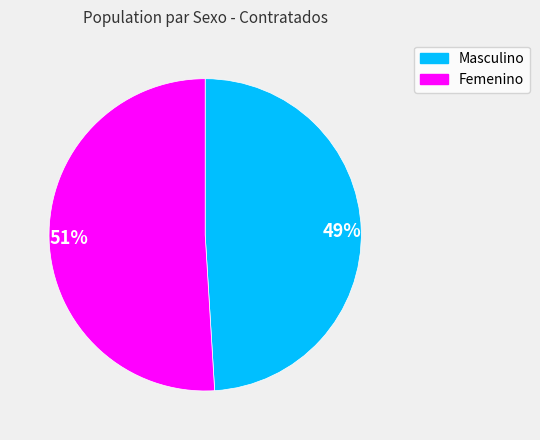

Count the number of slices in the pie.

2